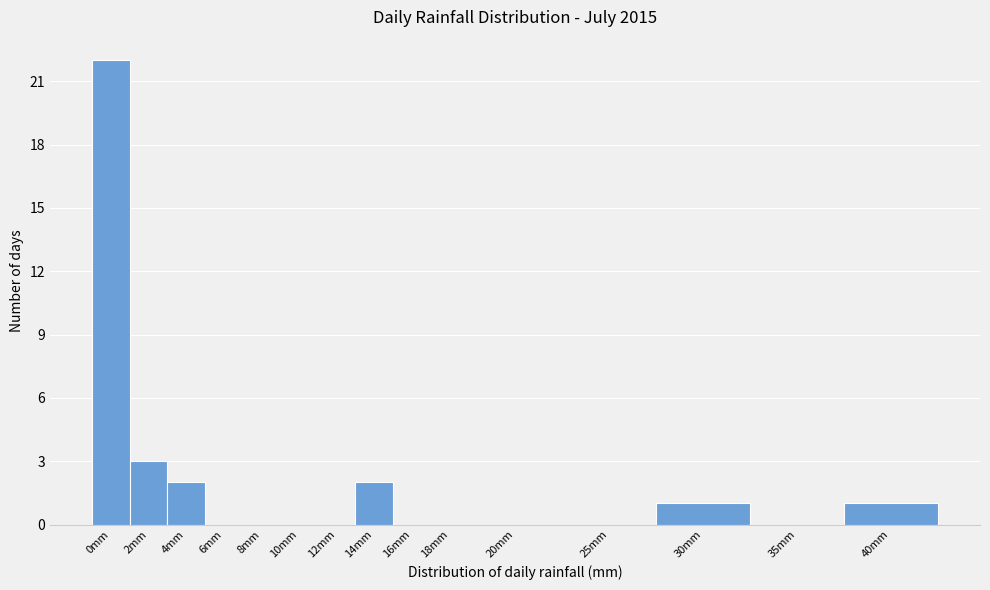

Reading left to right, extract all data points from this chart.

0mm=22	2mm=3	4mm=2	6mm=0	8mm=0	10mm=0	12mm=0	14mm=2	16mm=0	18mm=0	20mm=0	25mm=0	30mm=1	35mm=0	40mm=1